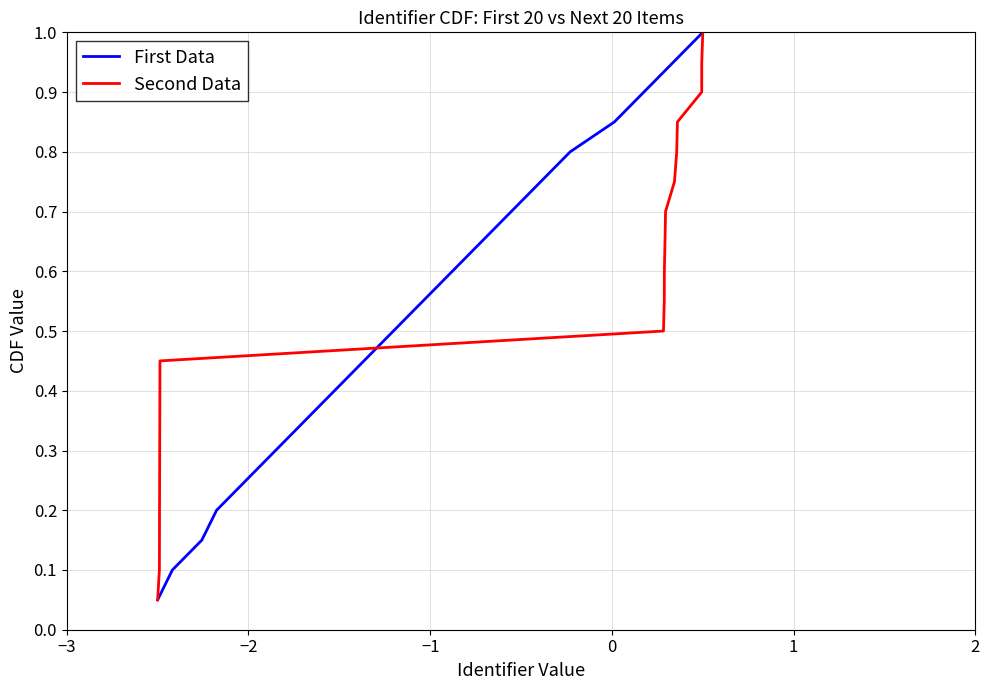

What are all the series names shown in the legend?

First Data, Second Data